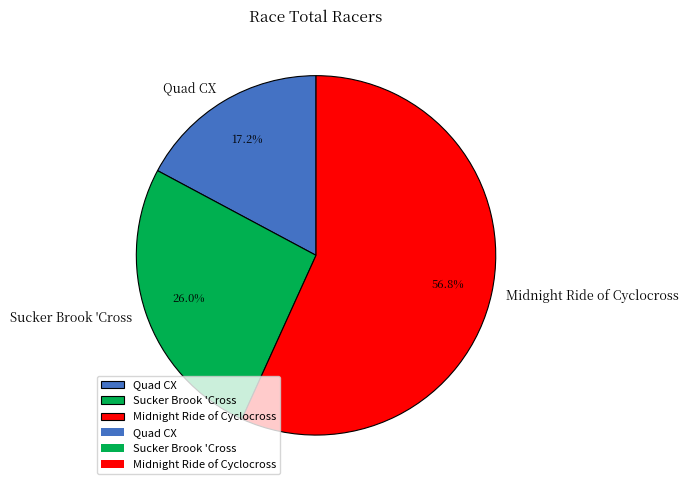

Is it true that Quad CX is 3% of the pie?

False